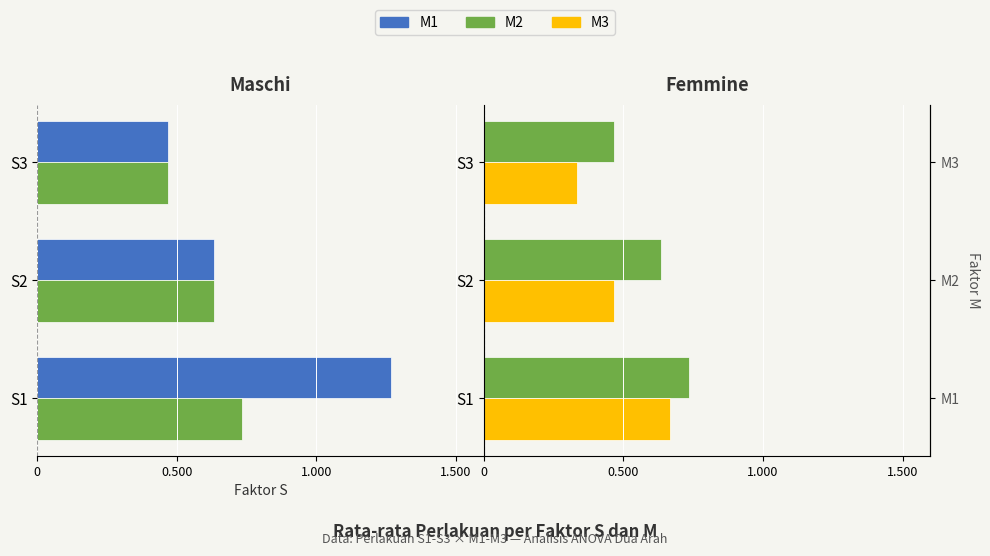

Count the number of categories in the chart.

3